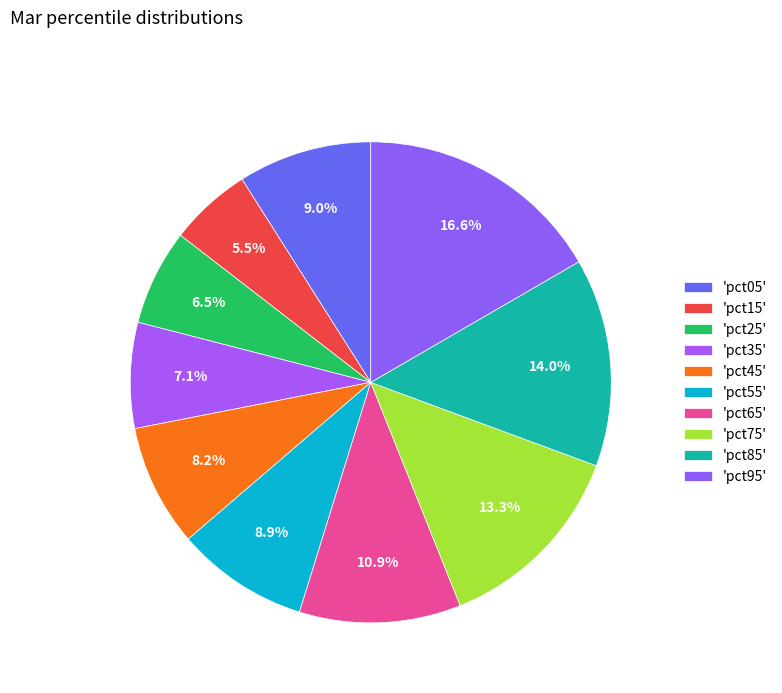

How many segments does this pie chart have?

10